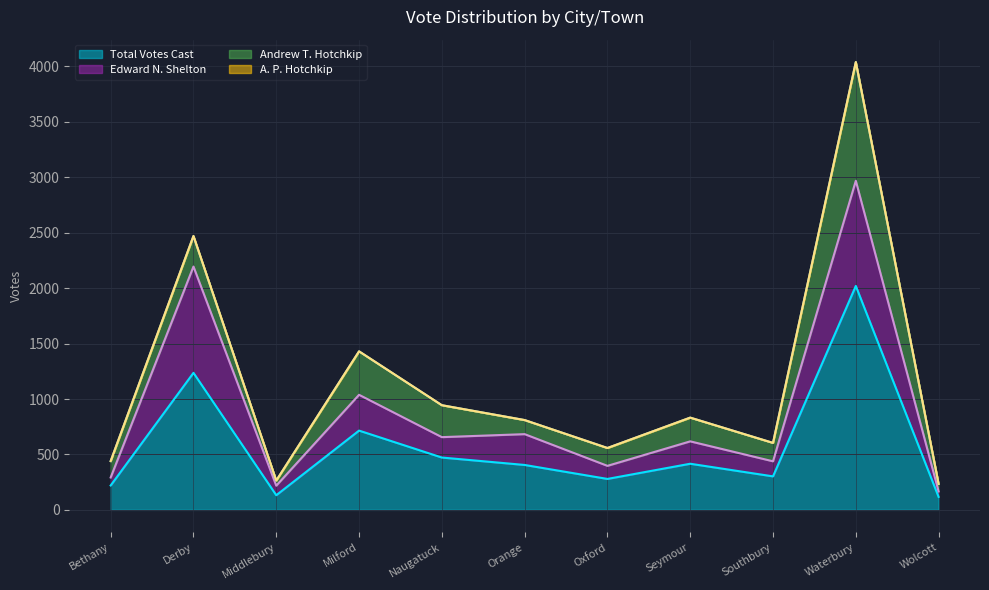

At which label is Total Votes Cast closest to 1068?

Derby